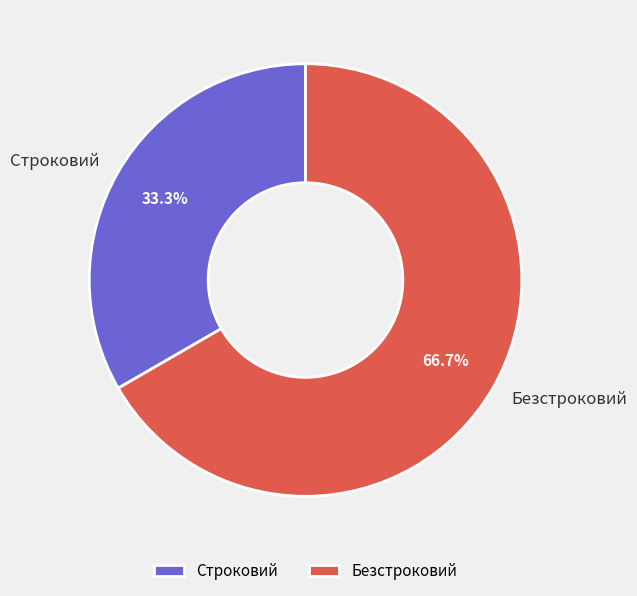

To the nearest percent, what is the combined percentage of Строковий and Безстроковий?

100%